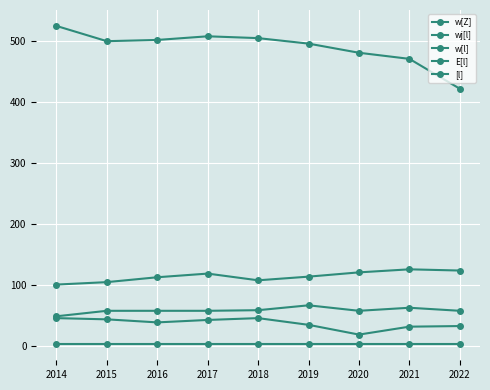

True or false: wj[l] and w[Z] cross at least once.

False